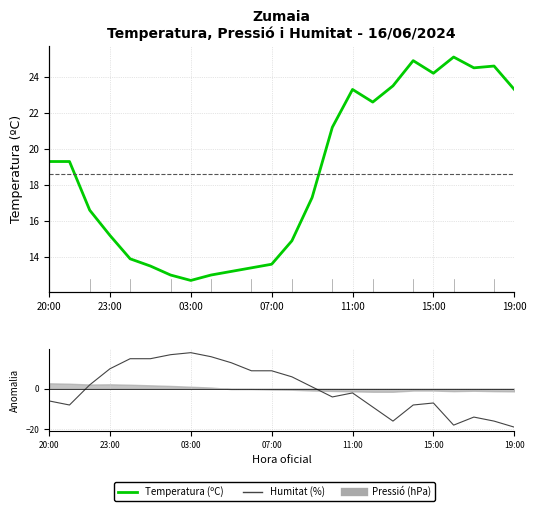

At which category is the sum across all series the highest?

03:00